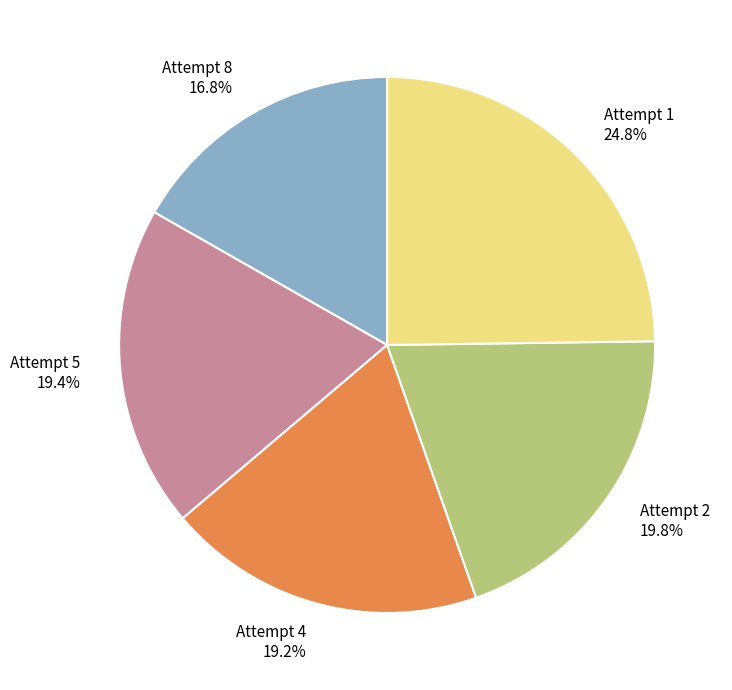

What percentage do Attempt 4 and Attempt 1 together represent?

44.0%